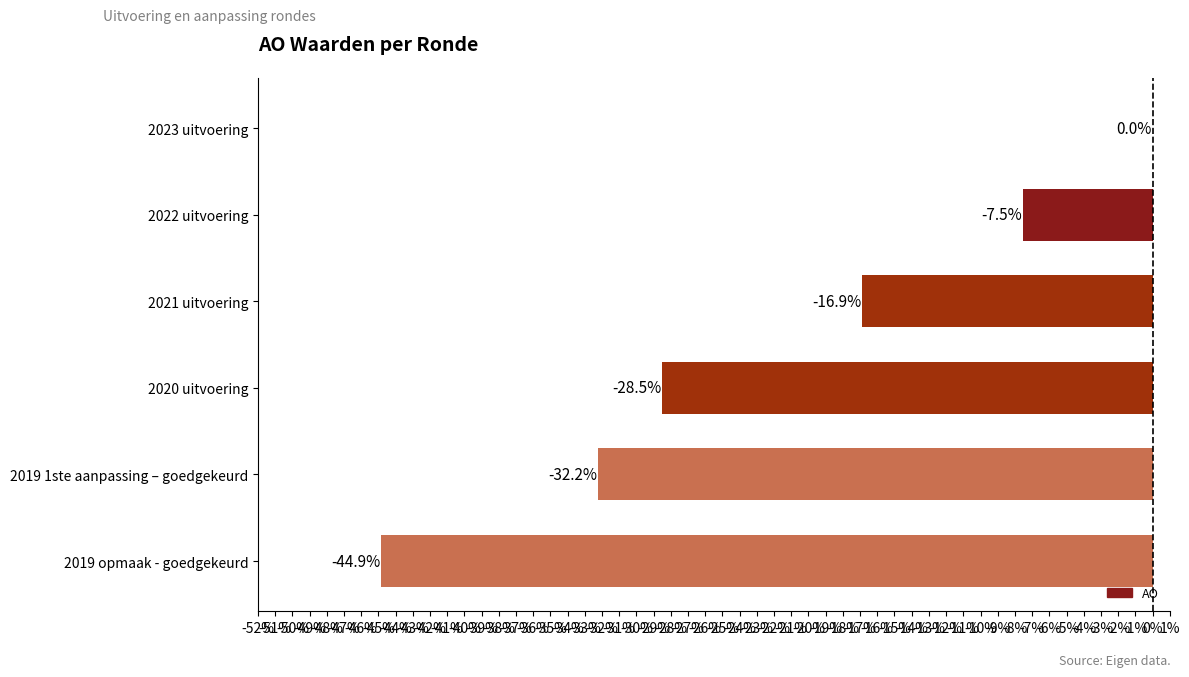

How many series are shown in this chart?

1